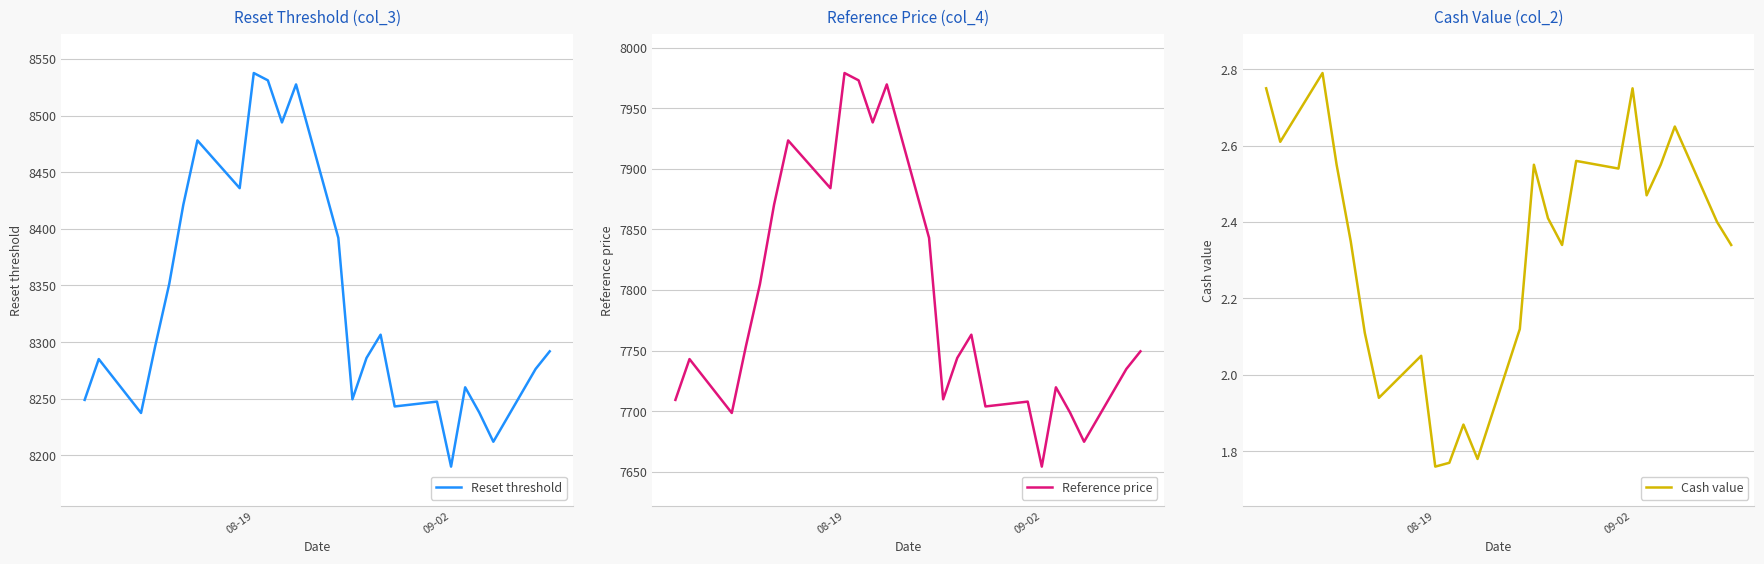

What is the average value of the Cash value series?

2.3